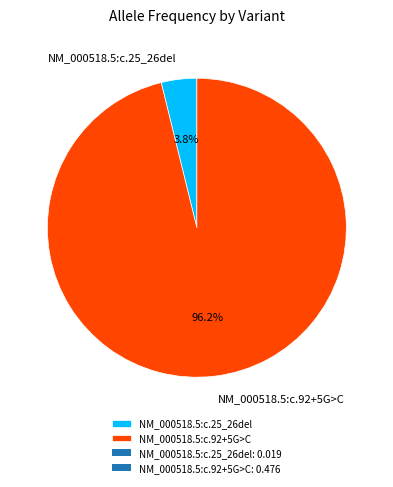

Which slice is the largest?

NM_000518.5:c.92+5G>C